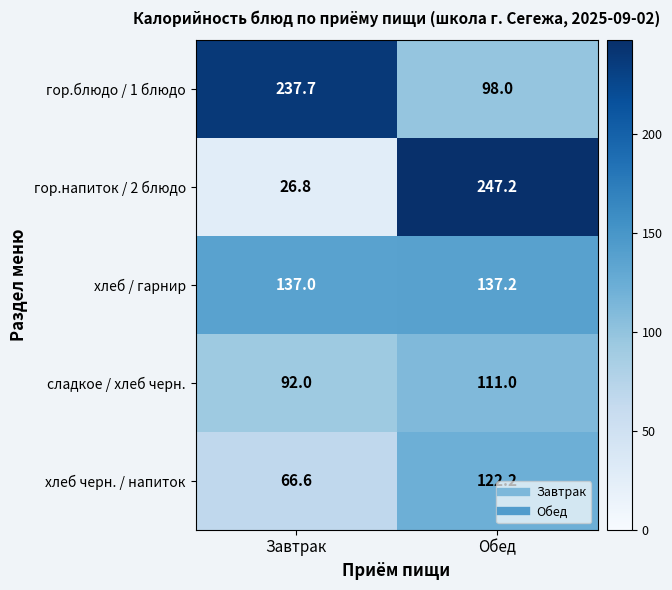

Is it true that сладкое / хлеб черн. equals 38.8 at Завтрак?

False